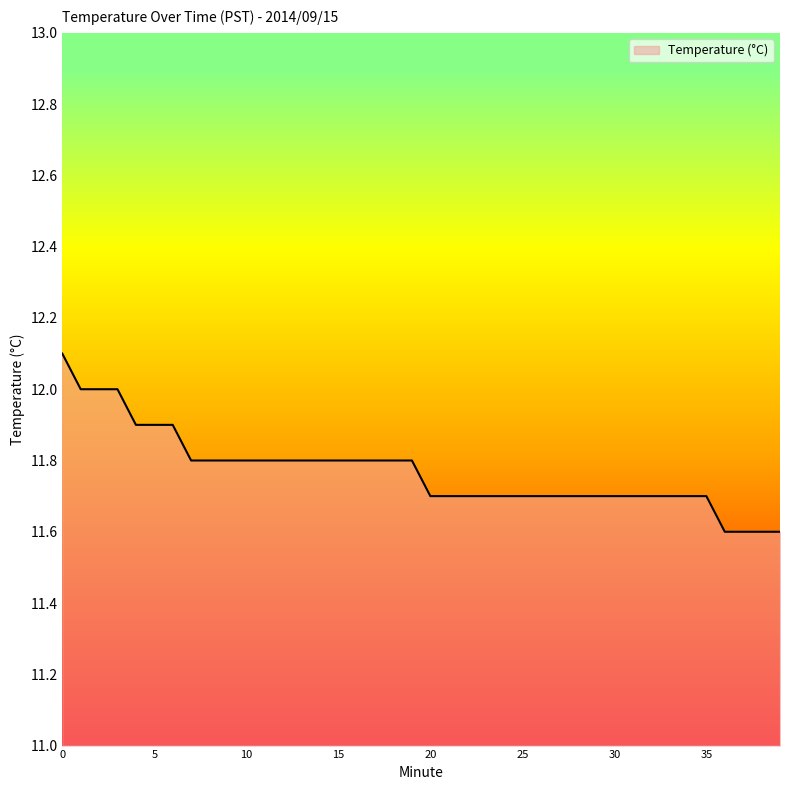

Does the chart display data point markers on the line(s)?

No